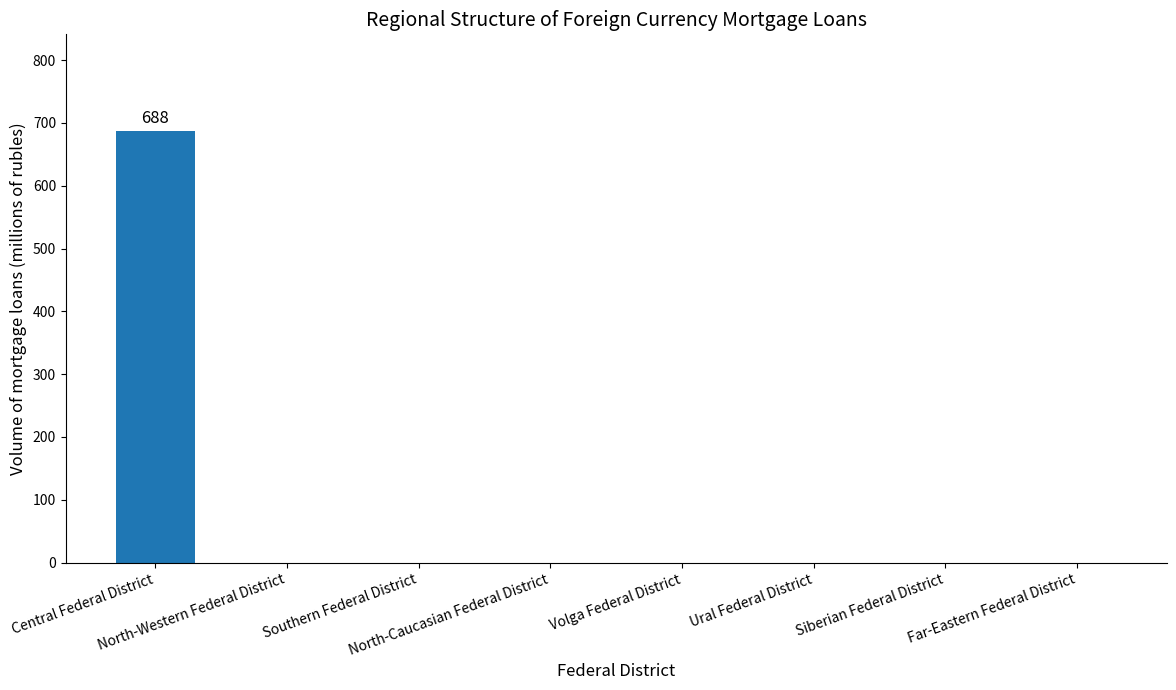

Are the bars grouped side by side (vs. stacked)?

No